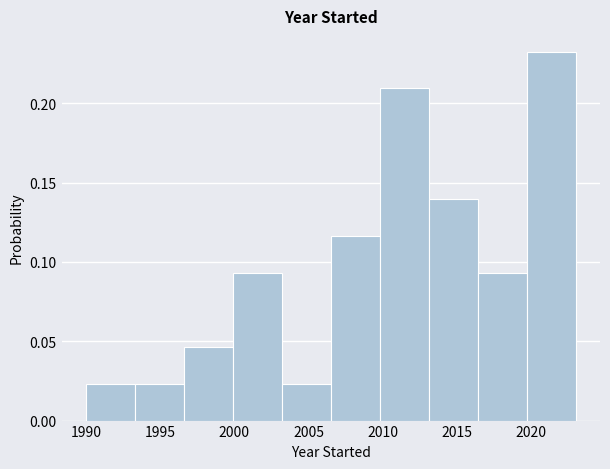

Reading left to right, list every bar in this chart as the range it spans on the x-axis followed by its height. Neither the bar edges nor the heights are printed on the chart, so give them approximately, as read against the axes.

1990.0 to 1993.3: 0.025
1993.3 to 1996.6: 0.025
1996.6 to 1999.9: 0.045
1999.9 to 2003.2: 0.095
2003.2 to 2006.5: 0.025
2006.5 to 2009.8: 0.115
2009.8 to 2013.1: 0.210
2013.1 to 2016.4: 0.140
2016.4 to 2019.7: 0.095
2019.7 to 2023.0: 0.235